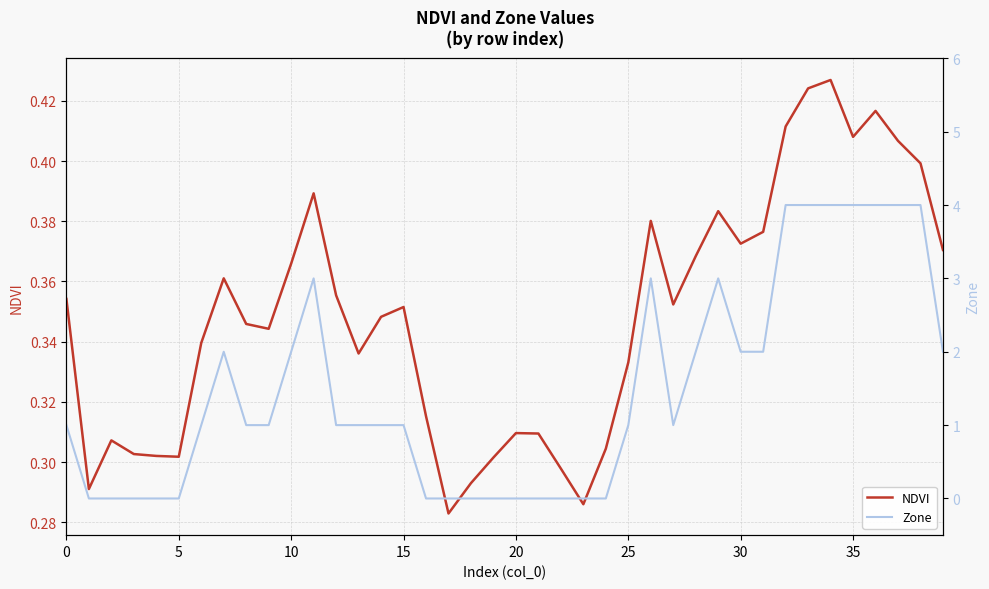

What is the total value across all series at 5?

0.3